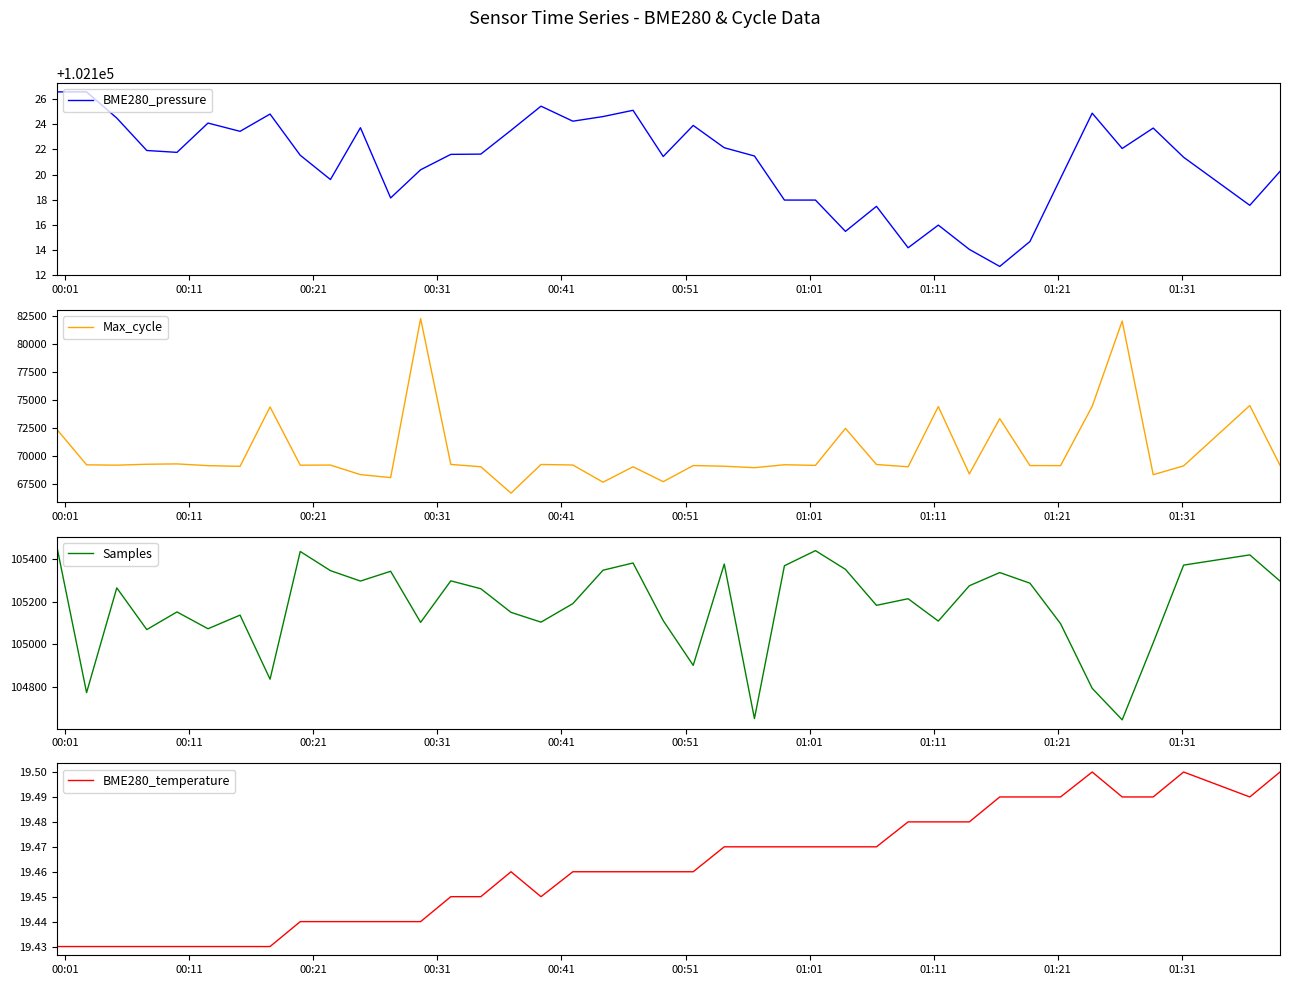

How many lines are shown in the chart?

4